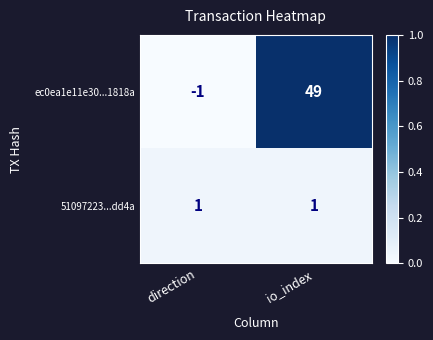

Reading left to right, what are all the values shown in this chart?

ec0ea1e11e30...1818a: -1	49
51097223...dd4a: 1	1